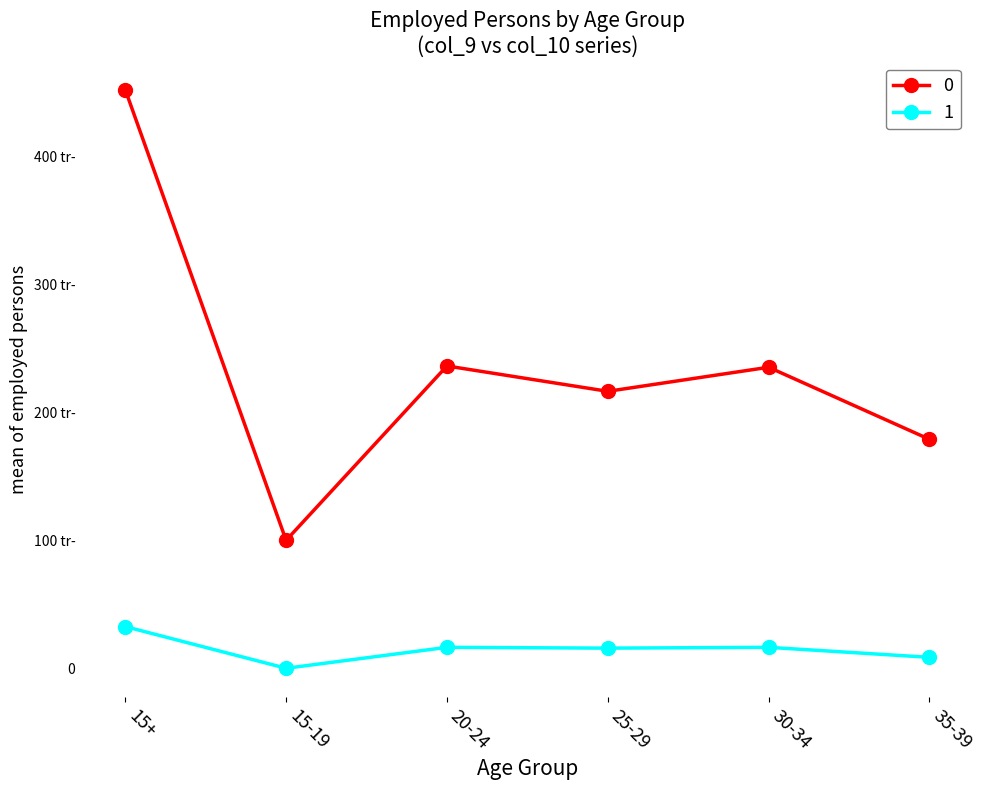

How many interior local peaks does the 0 series have?

2